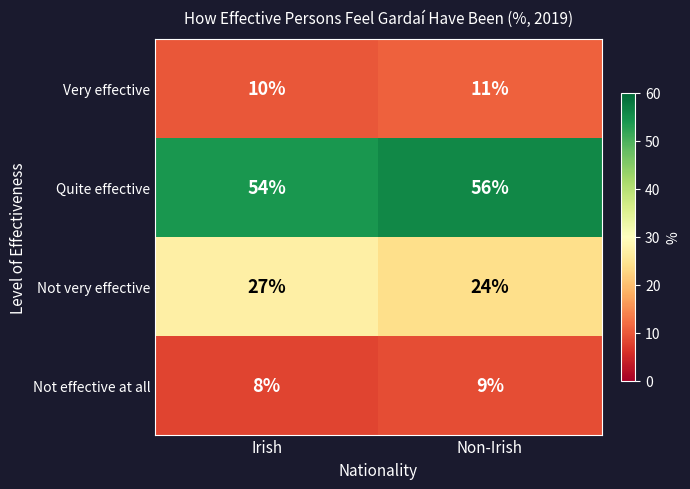

What is the minimum value shown in the chart?

8